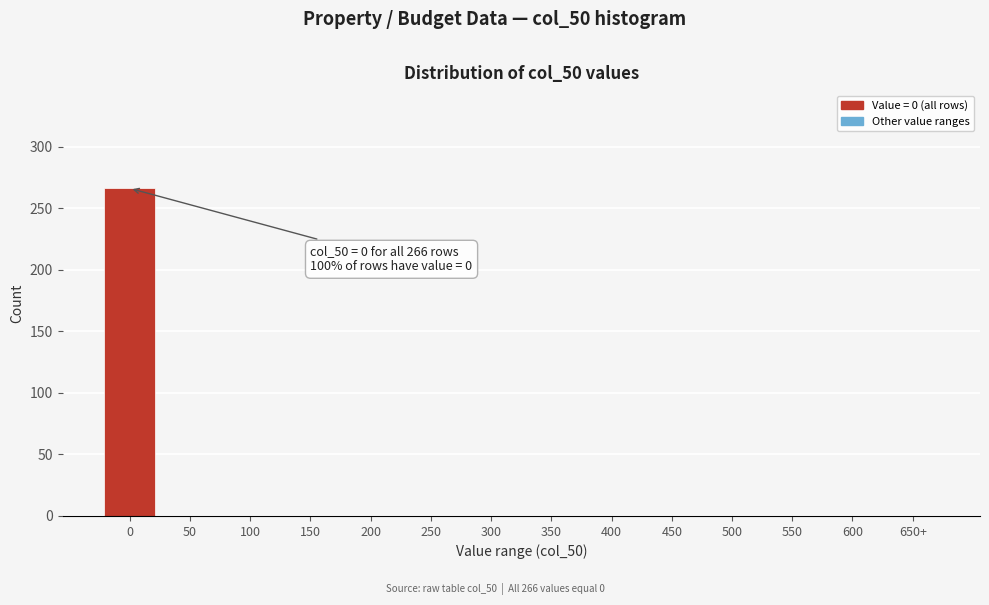

Reading left to right, extract all data points from this chart.

0=266	50=0	100=0	150=0	200=0	250=0	300=0	350=0	400=0	450=0	500=0	550=0	600=0	650+=0